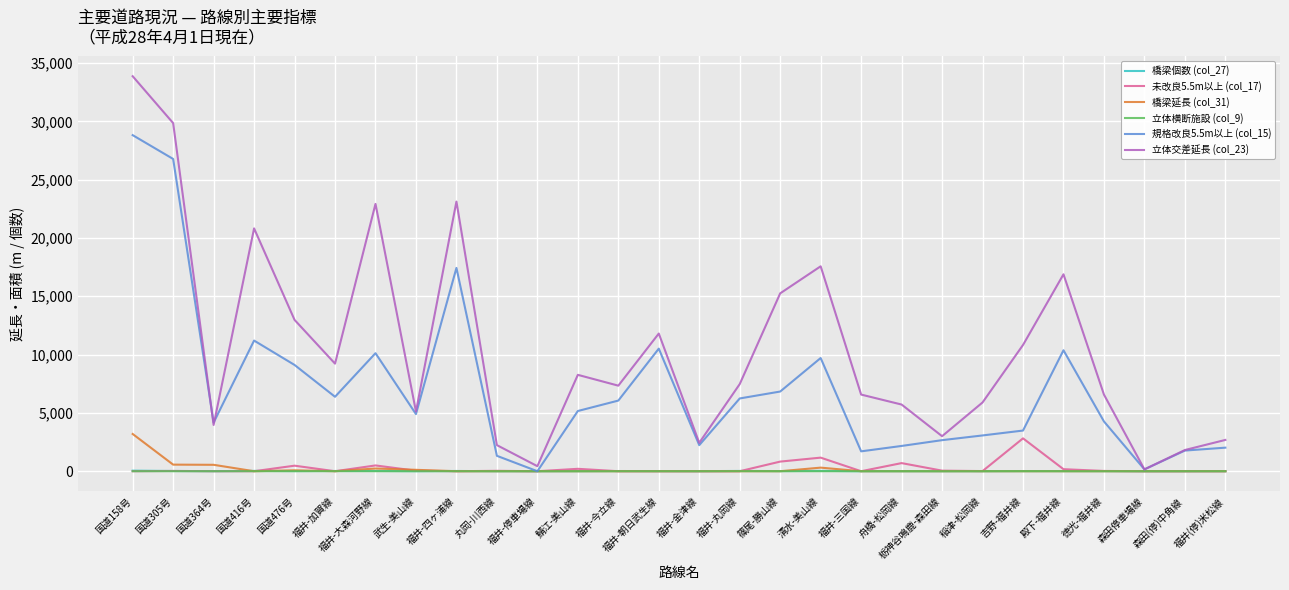

At which category is the sum across all series the highest?

国道158号